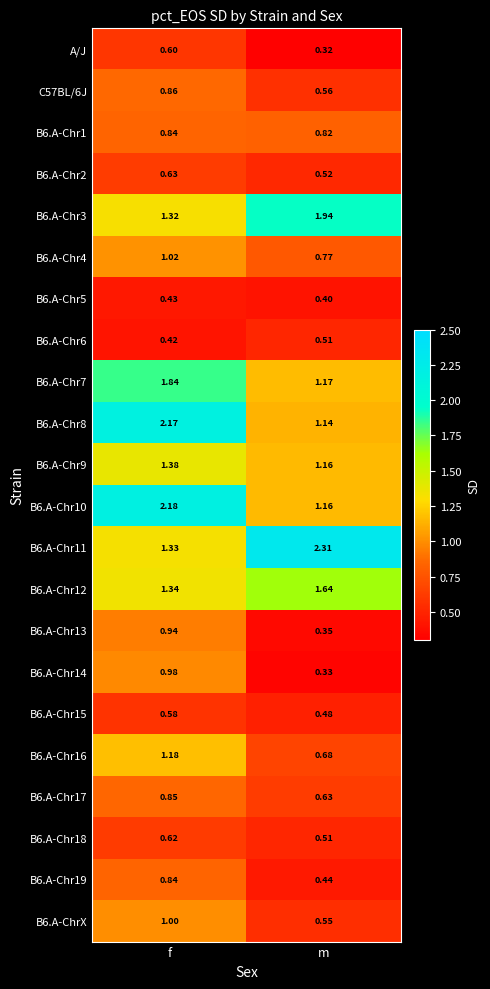

Rank the categories by B6.A-Chr18 value from highest to lowest.

f, m